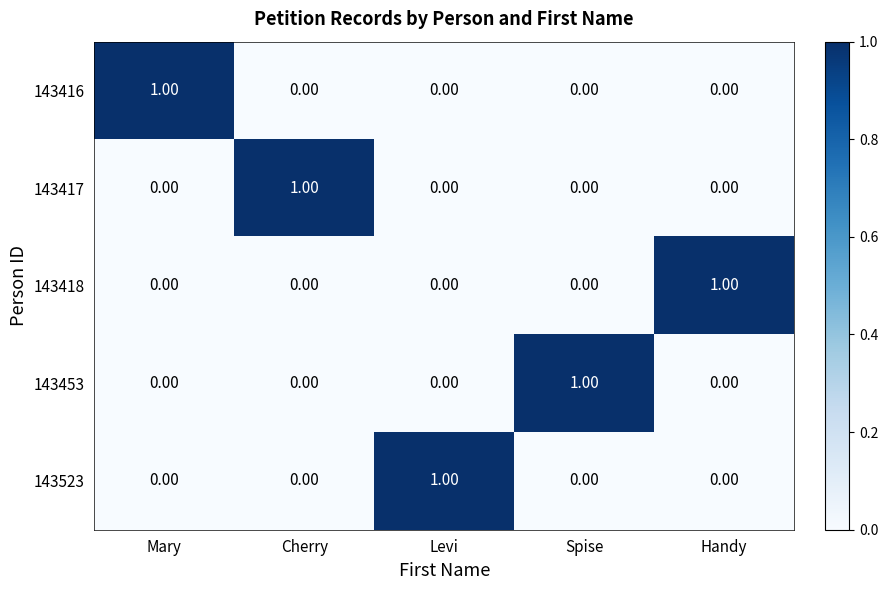

Is the value of 143523 at Handy greater than the value of 143417 at Cherry?

No